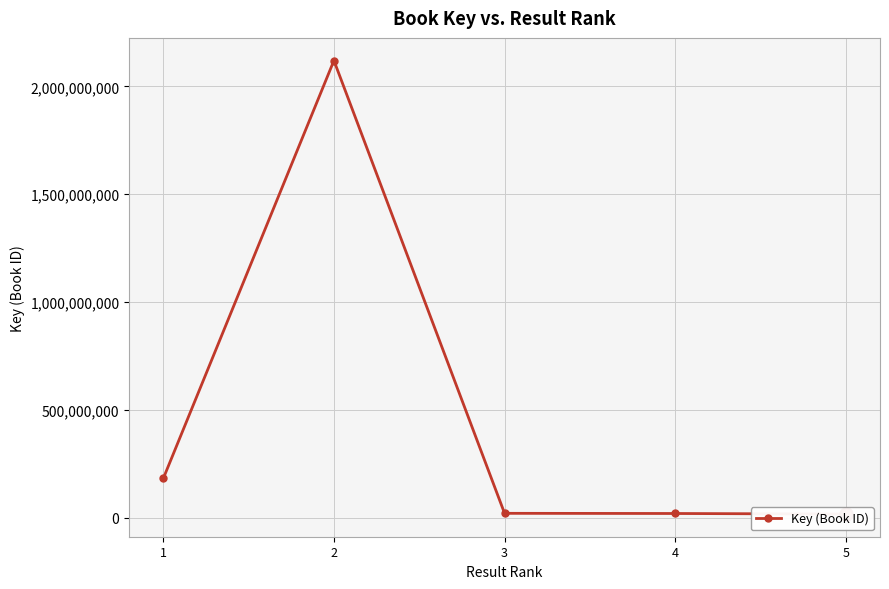

At which label is the value closest to 1068154944?

1